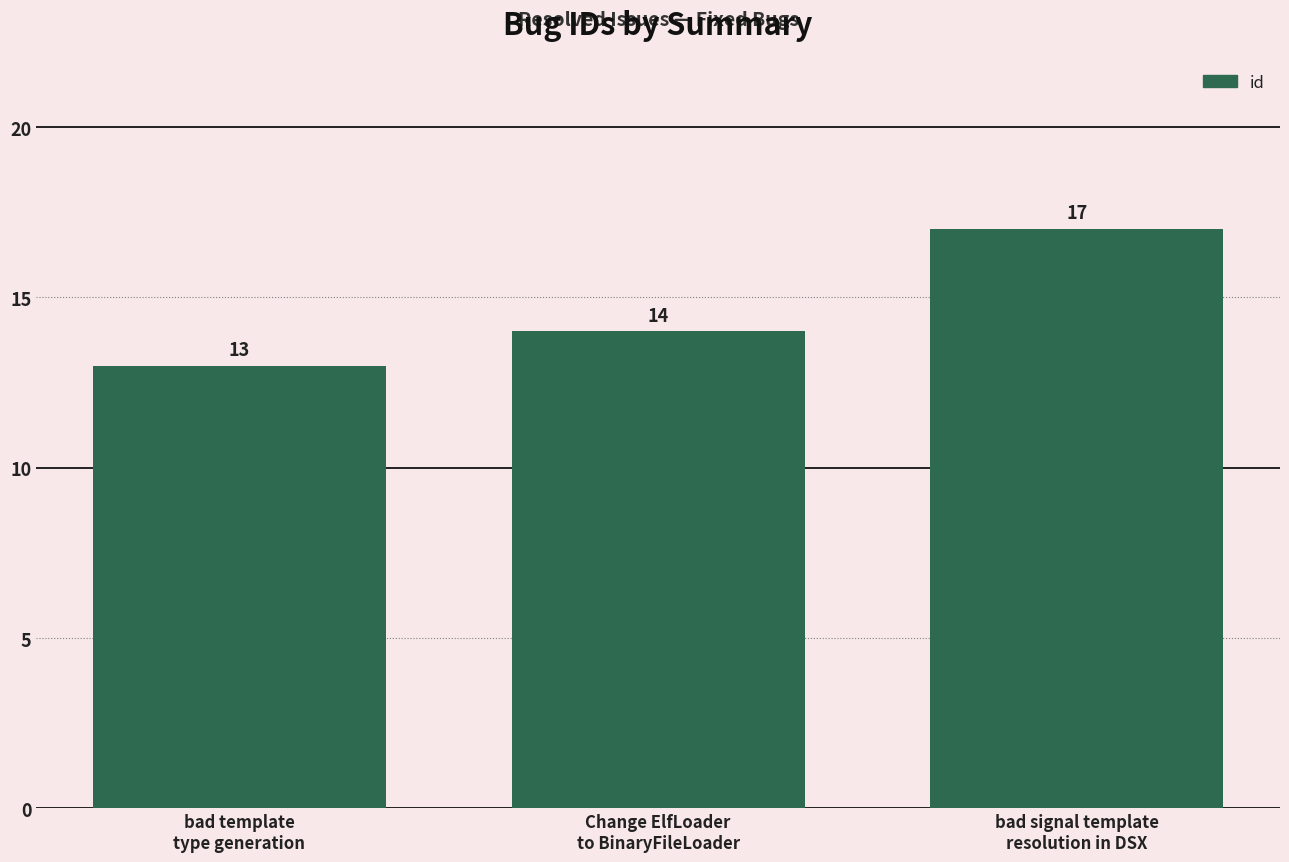

The chart shows a value of 17 at bad signal template
resolution in DSX. True or false?

True